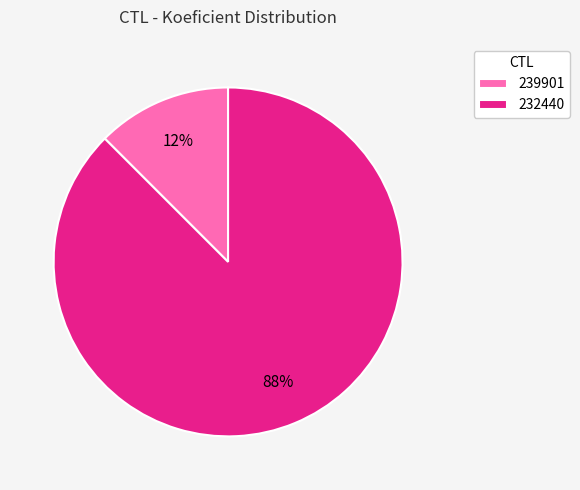

What is the smallest slice in the pie chart?

239901